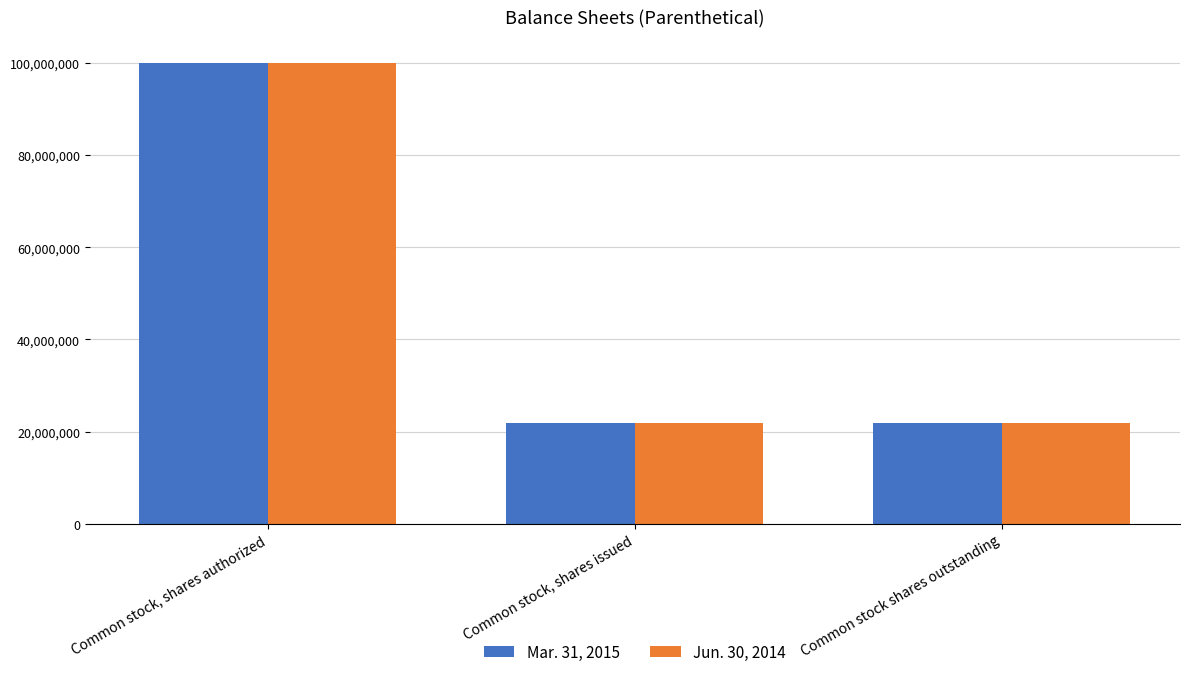

What is the label of the 2nd bar from the right?

Common stock, shares issued